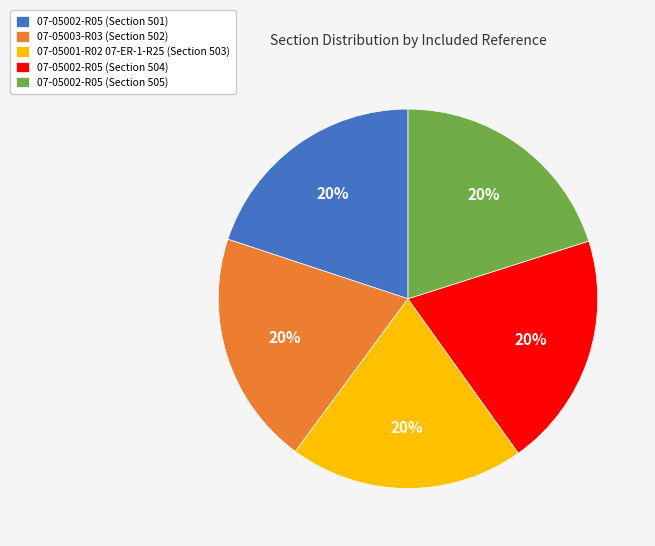

Combined, do 07-05002-R05 (Section 504) and 07-05002-R05 (Section 501) account for over 50%?

No